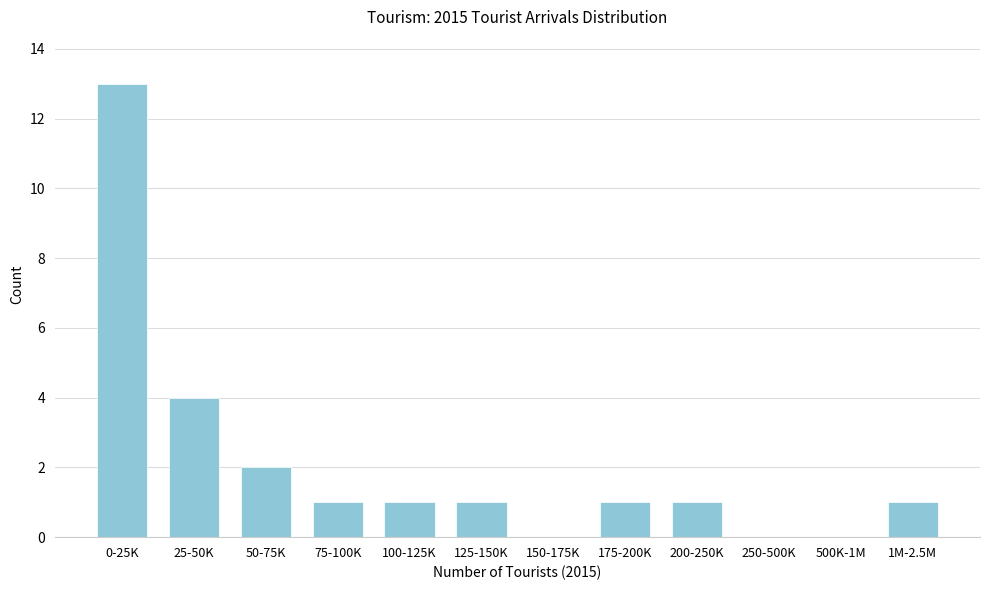

Reading left to right, extract all data points from this chart.

0-25K=13	25-50K=4	50-75K=2	75-100K=1	100-125K=1	125-150K=1	150-175K=0	175-200K=1	200-250K=1	250-500K=0	500K-1M=0	1M-2.5M=1